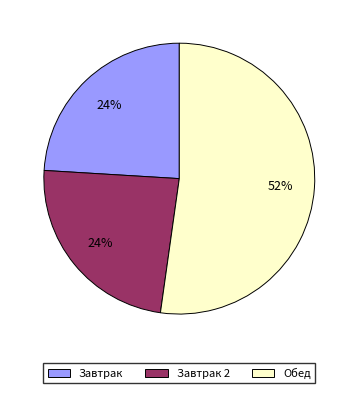

Which category has the biggest portion of the pie?

Обед